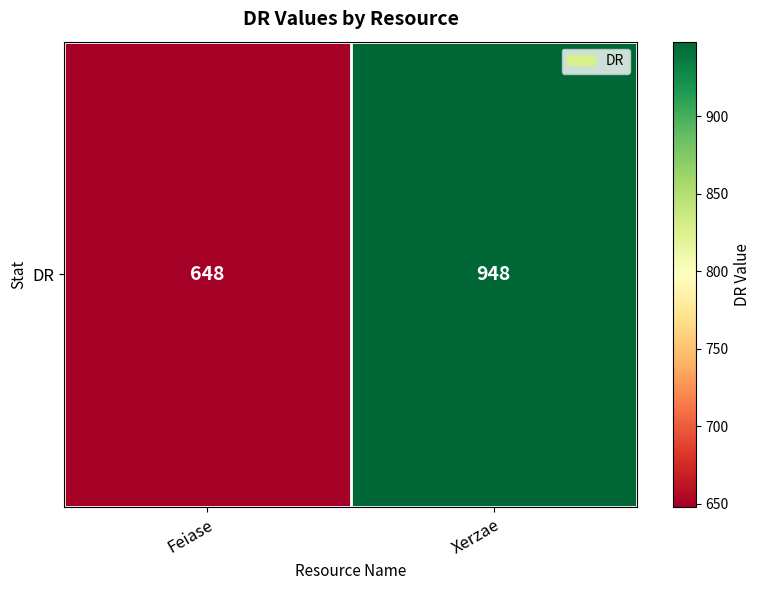

What is the average value?

798